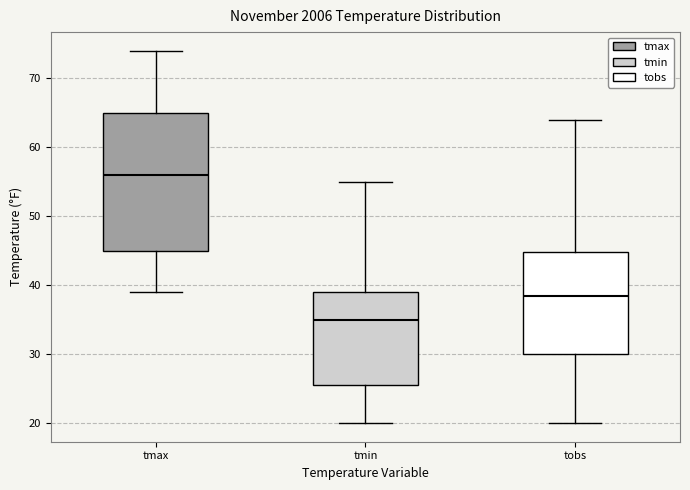

Reading left to right, read every box against the y-axis: the position of its median line, the range the box covers, and the ends of its whiskers. The values are not printed on the chart, so give them approximately, as read against the axis.

tmax: median 56, box 45 to 65, whiskers 39 to 74
tmin: median 35, box 26 to 39, whiskers 20 to 55
tobs: median 39, box 30 to 45, whiskers 20 to 64